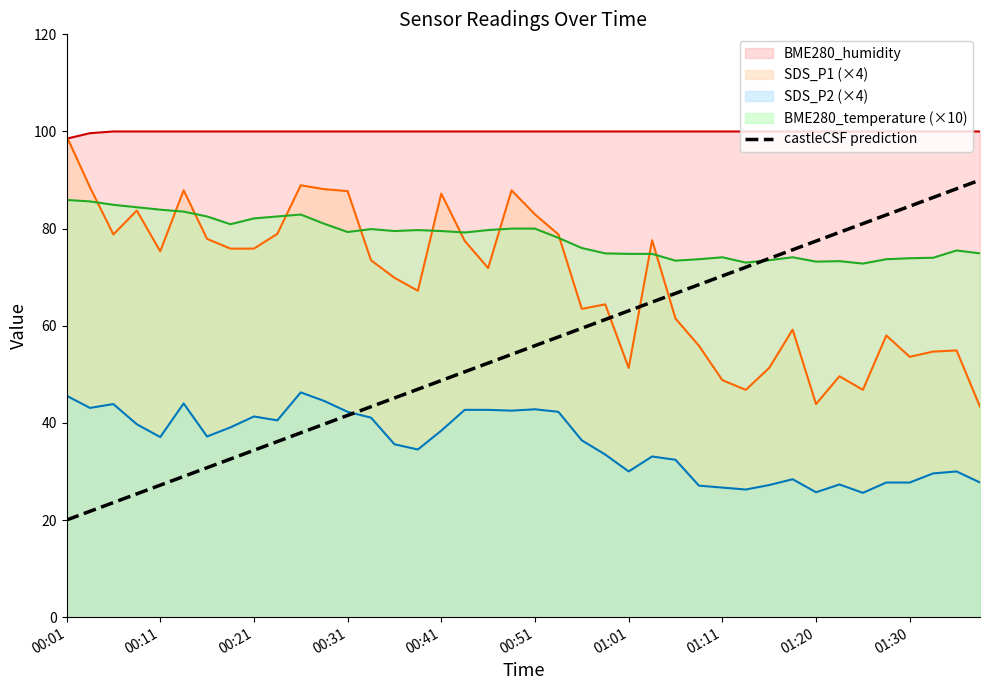

True or false: the data has more than 2 interior local peaks.

False